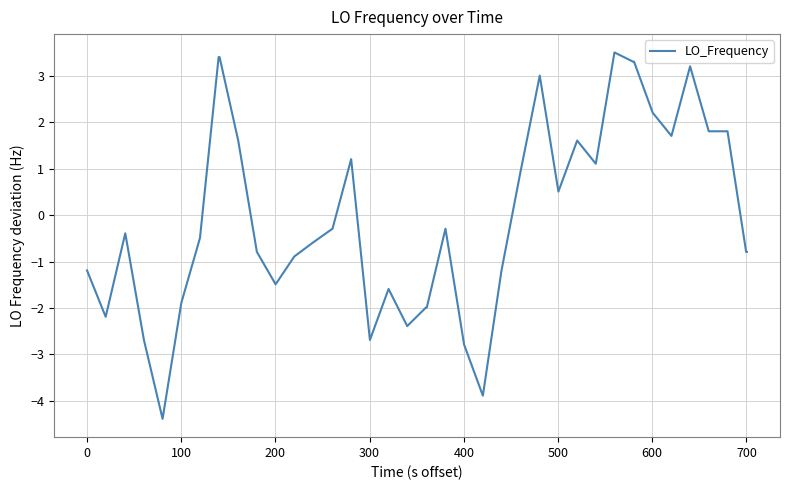

What is the minimum value shown in the chart?

-4.4